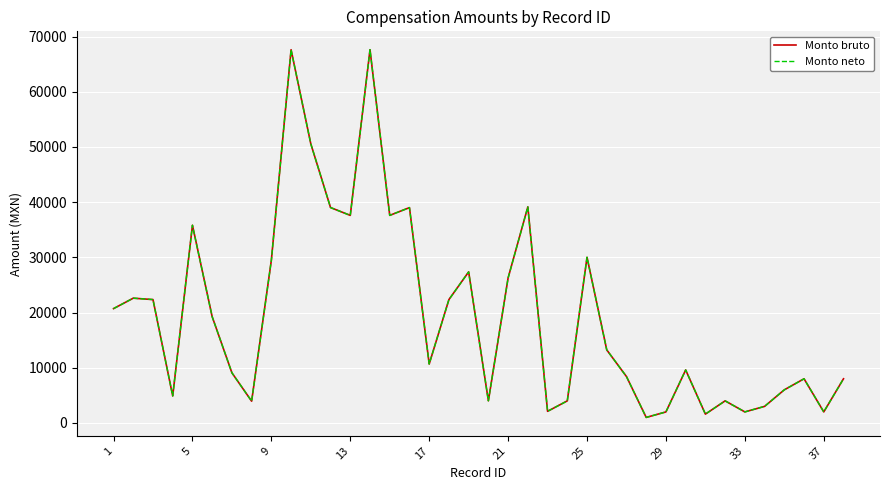

What is the difference between the maximum and minimum values in the Monto bruto series?

66614.0